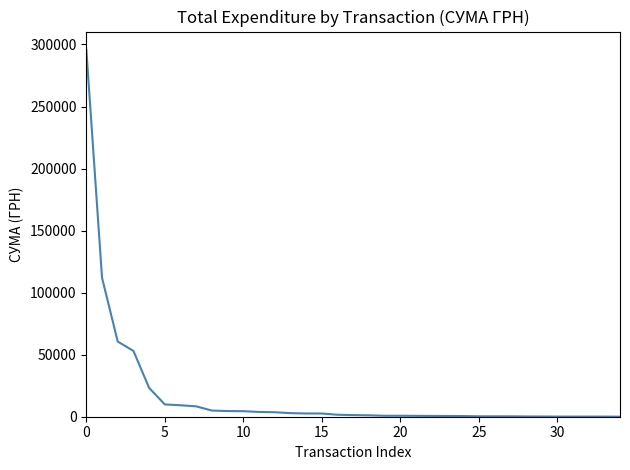

What is the greatest value displayed?

295638.6